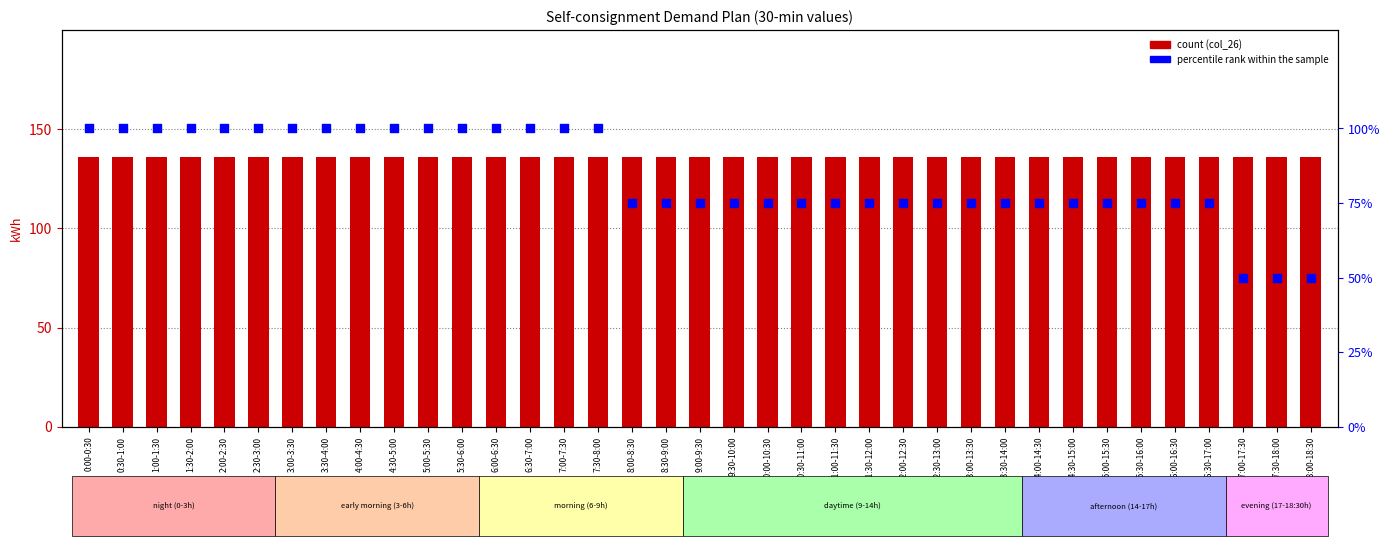

Which series has the largest Y range (max minus min)?

percentile rank within the sample